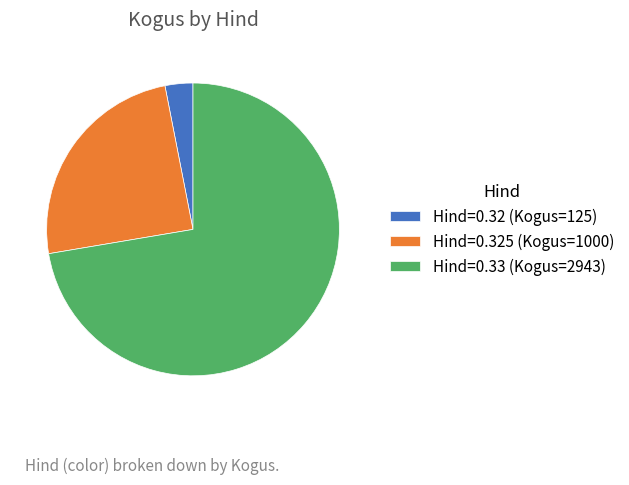

True or false: Hind=0.33 (Kogus=2943) accounts for 72% of the total.

True